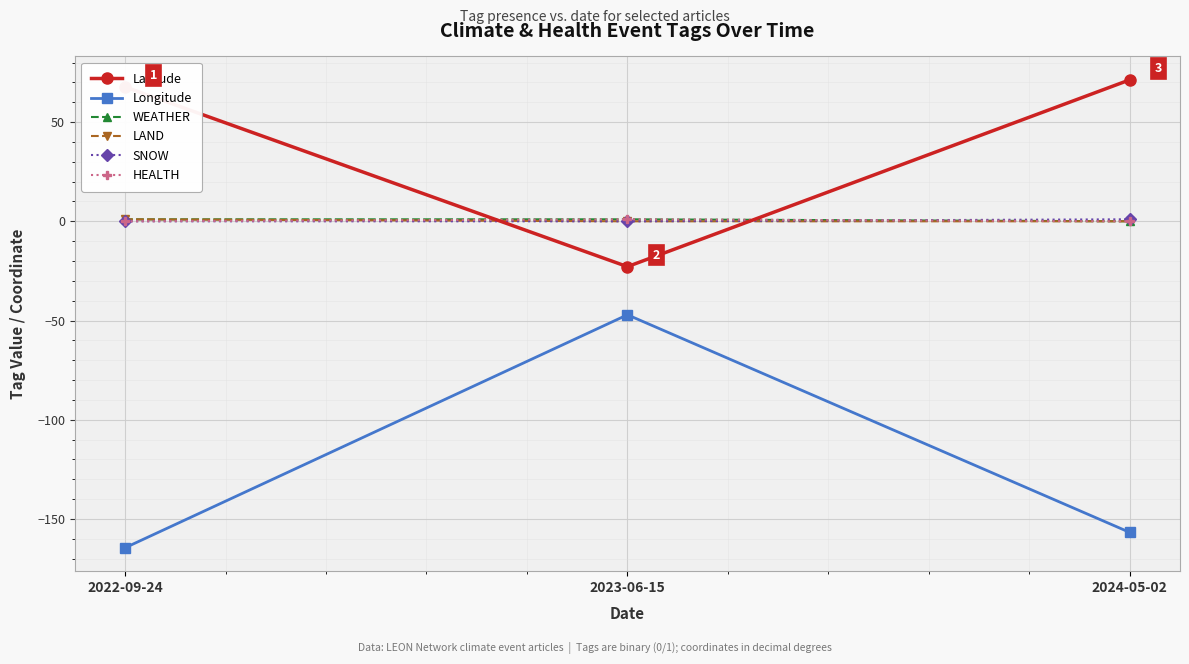

Which category has the lowest value in the Longitude series?

2022-09-24